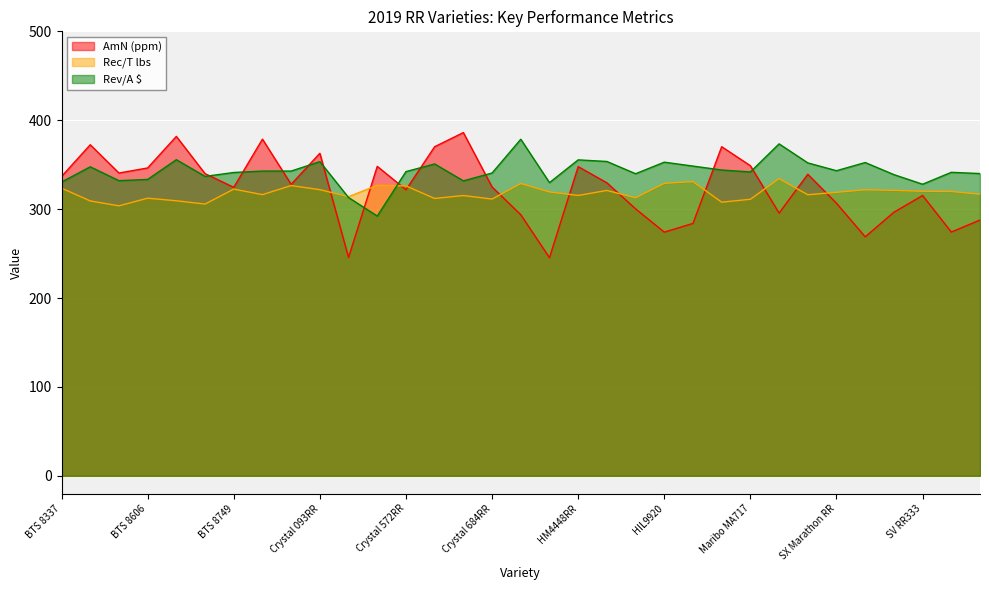

Rank the series by their average value, from lowest to highest.

Rec/T lbs, AmN (ppm), Rev/A $